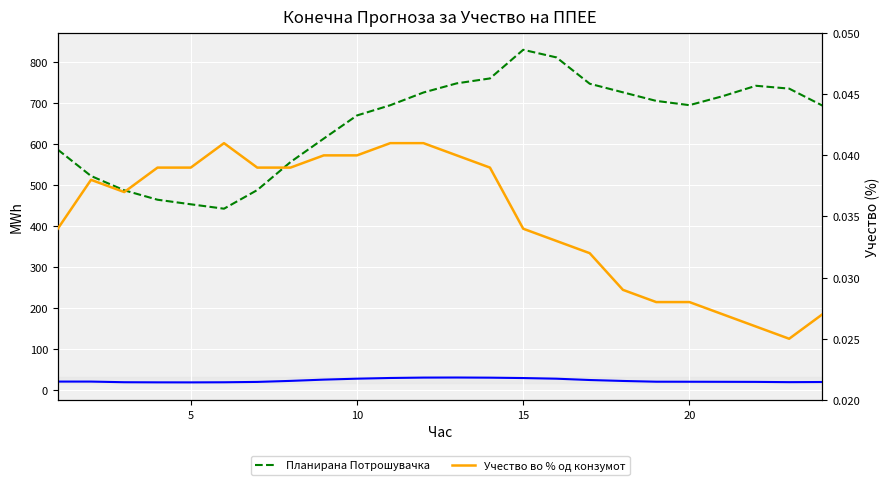

Reading left to right, transcribe all the data shown in this chart.

Планирано Производство од ППЕЕ: 19.8	19.7	18.2	17.9	17.8	18.1	18.9	21.5	24.5	26.8	28.5	29.5	29.7	29.3	28.4	26.8	23.6	21.3	19.5	19.4	19.2	19.0	18.4	18.7
Планирана Потрошувачка: 586.3	522.0	487.0	464.0	452.8	442.0	487.6	556.0	613.3	669.8	694.8	725.9	748.2	760.2	830.2	811.6	747.3	726.3	705.4	694.9	716.9	742.3	735.4	693.9
Учество во % од конзумот: 0.0	0.0	0.0	0.0	0.0	0.0	0.0	0.0	0.0	0.0	0.0	0.0	0.0	0.0	0.0	0.0	0.0	0.0	0.0	0.0	0.0	0.0	0.0	0.0